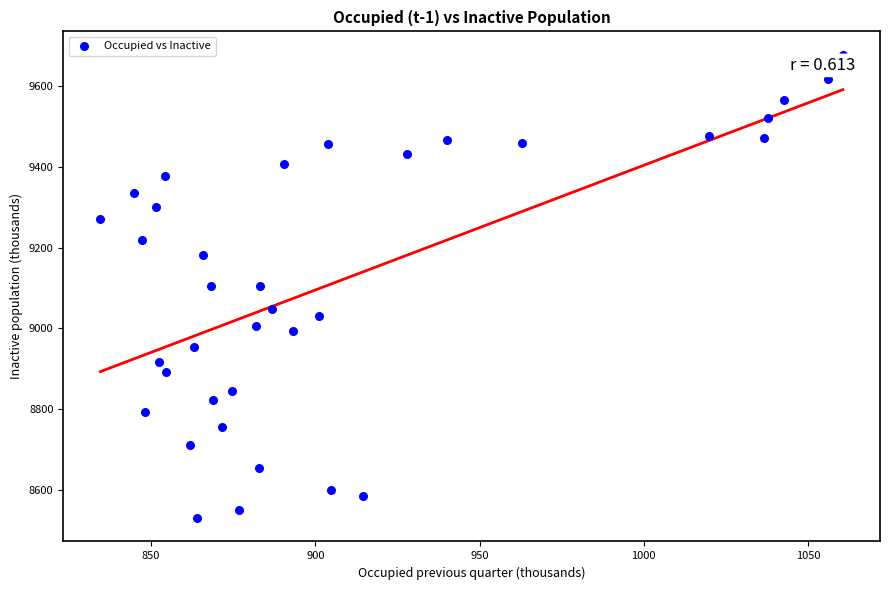

What is the range of X values (max minus min)?

226.0